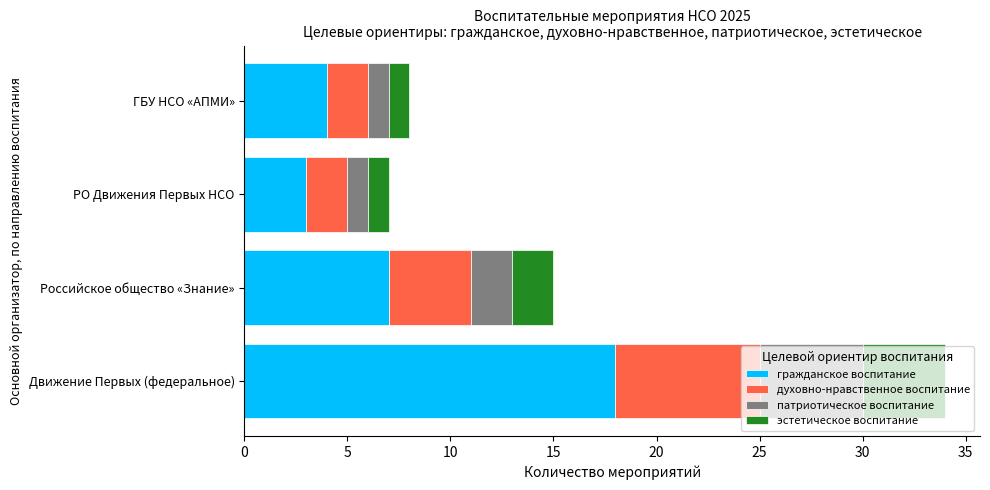

What is the sum of the гражданское воспитание values at Российское общество «Знание» and ГБУ НСО «АПМИ»?

11